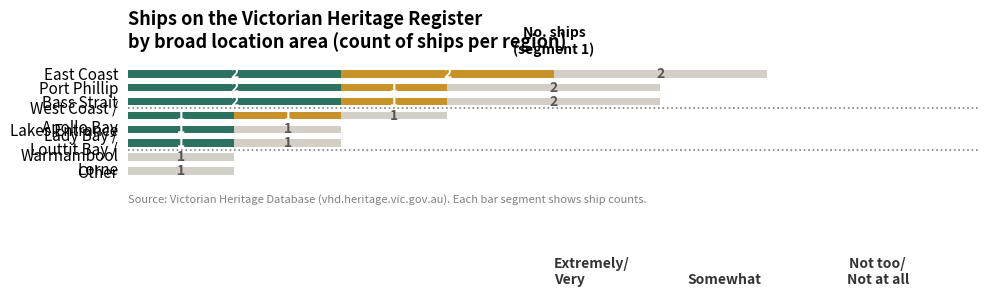

What is the value of the Extremely/
Very bar at the 4th from the left?

1